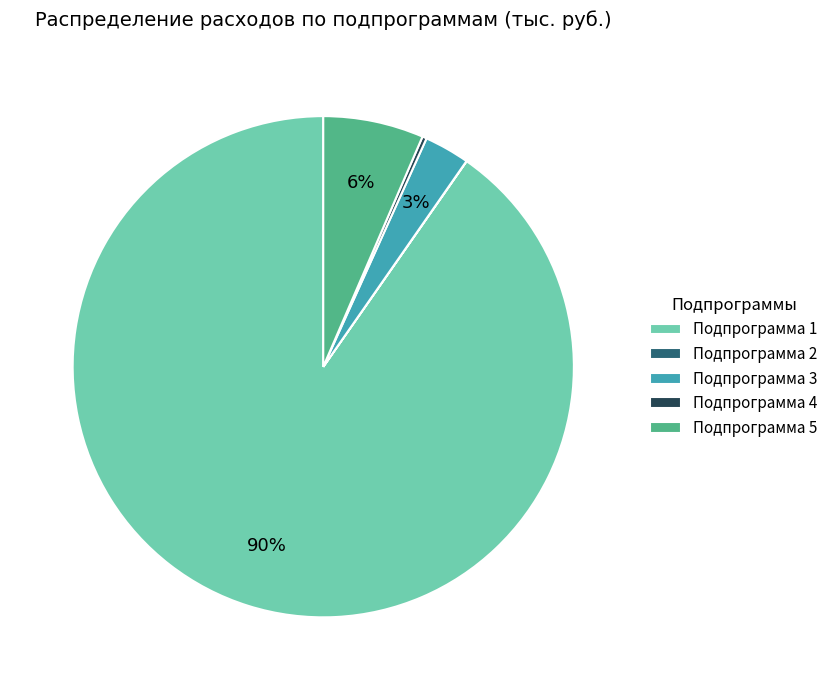

Is the sum of Подпрограмма 4 and Подпрограмма 3 greater than half?

No